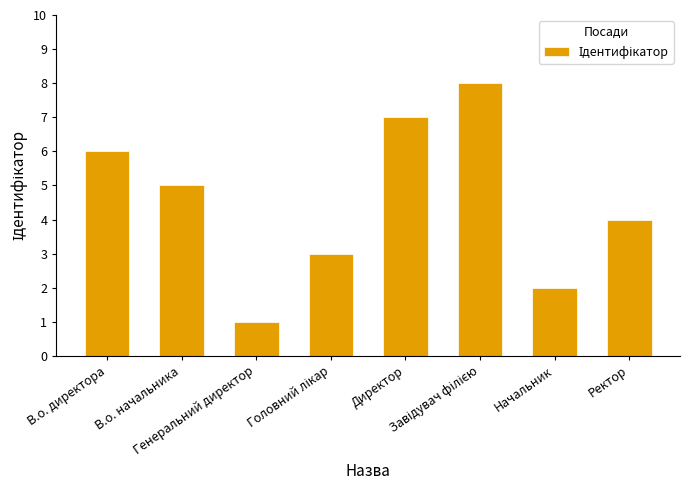

The value at В.о. начальника is 5. True or false?

True